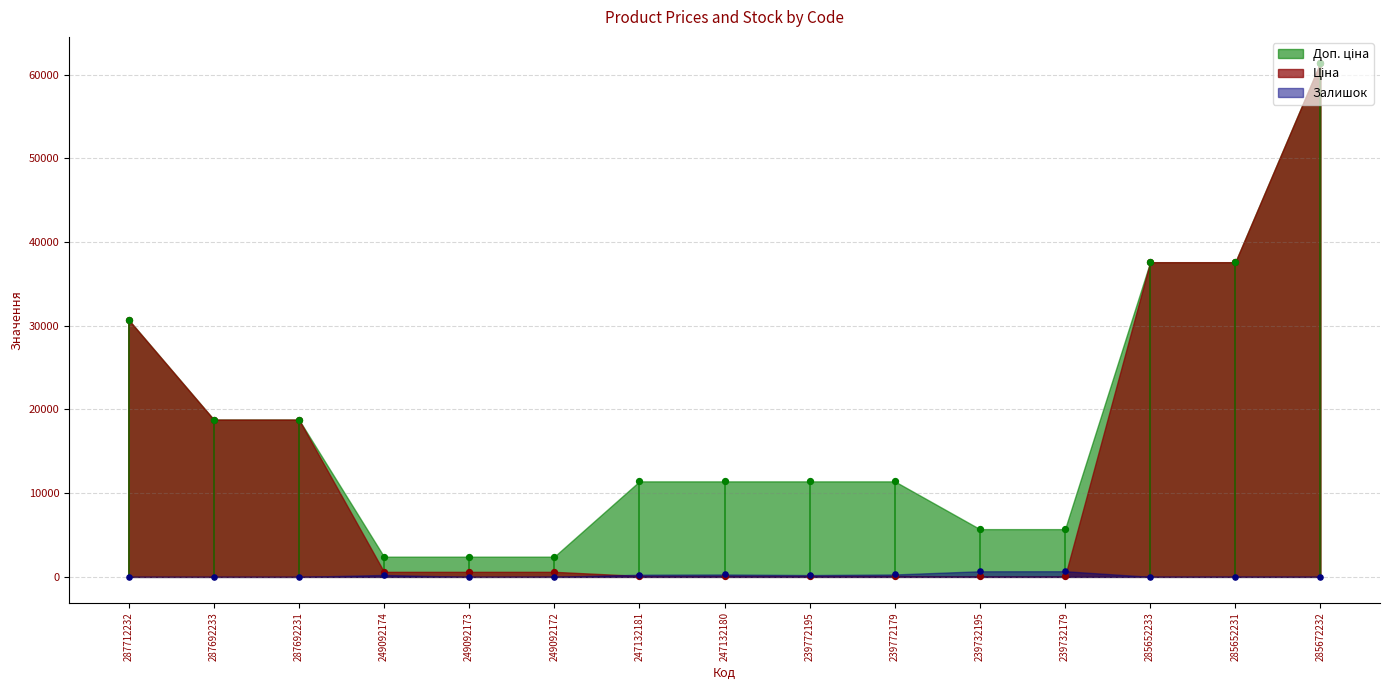

Which series has the largest Y range (max minus min)?

Ціна